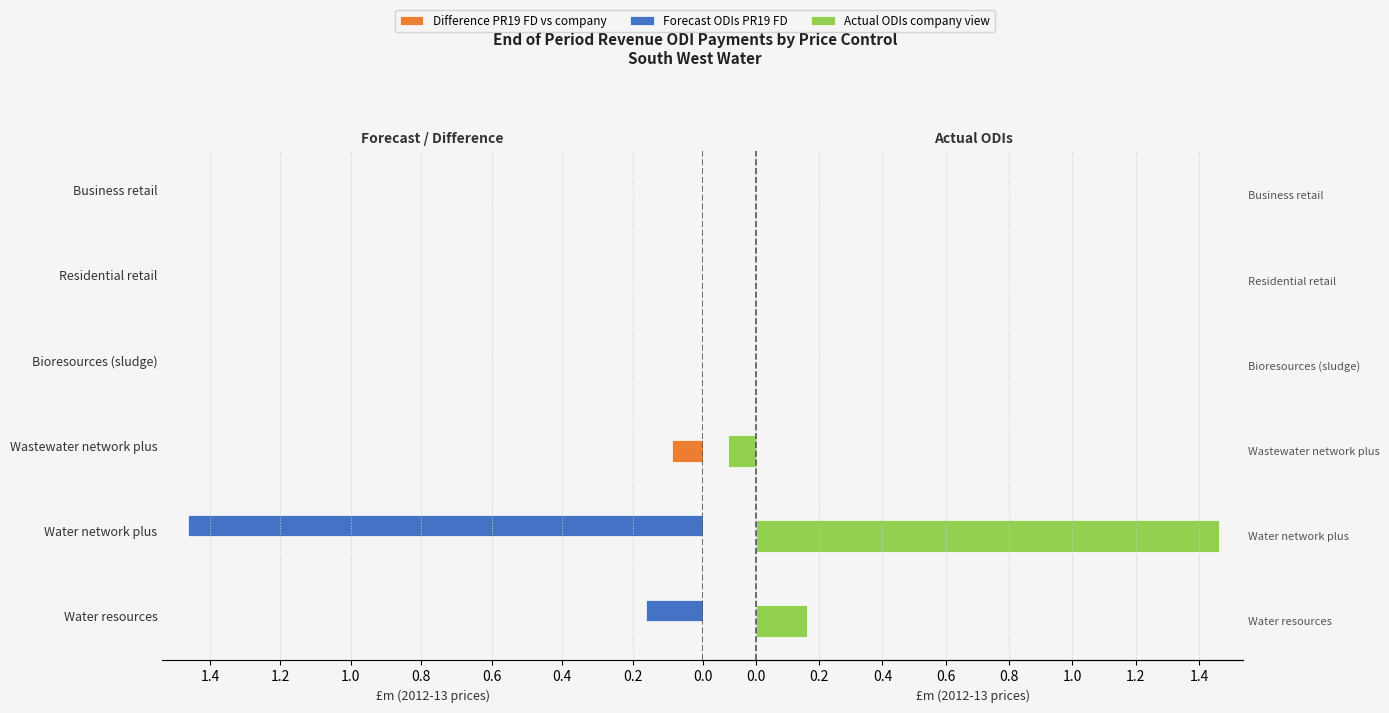

Between Wastewater network plus and Business retail, which is larger?

Wastewater network plus